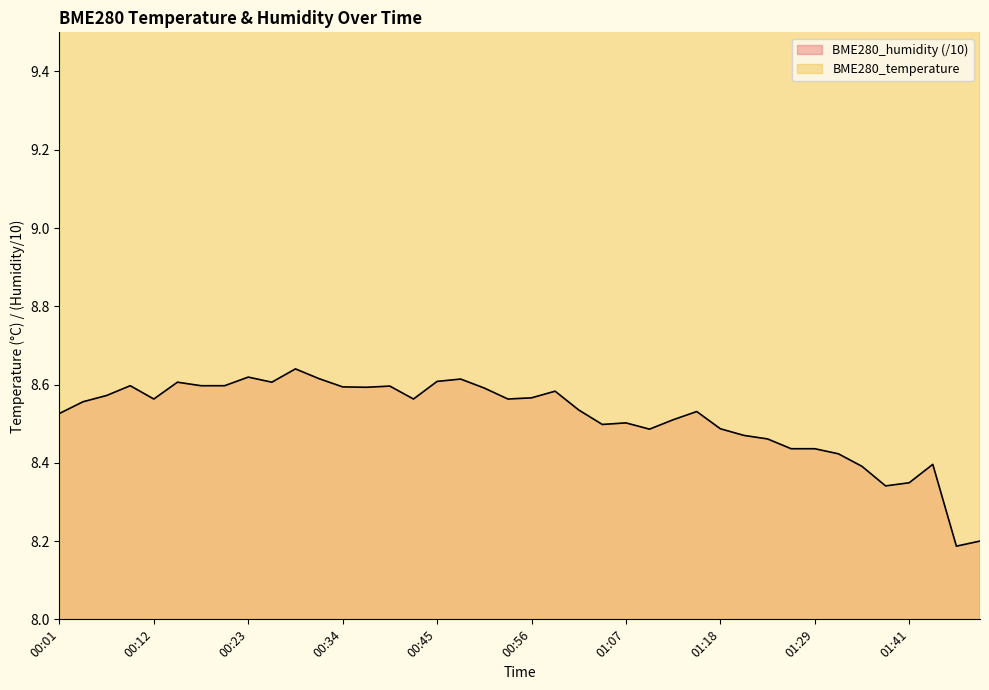

True or false: BME280_temperature and BME280_humidity intersect in this chart.

False